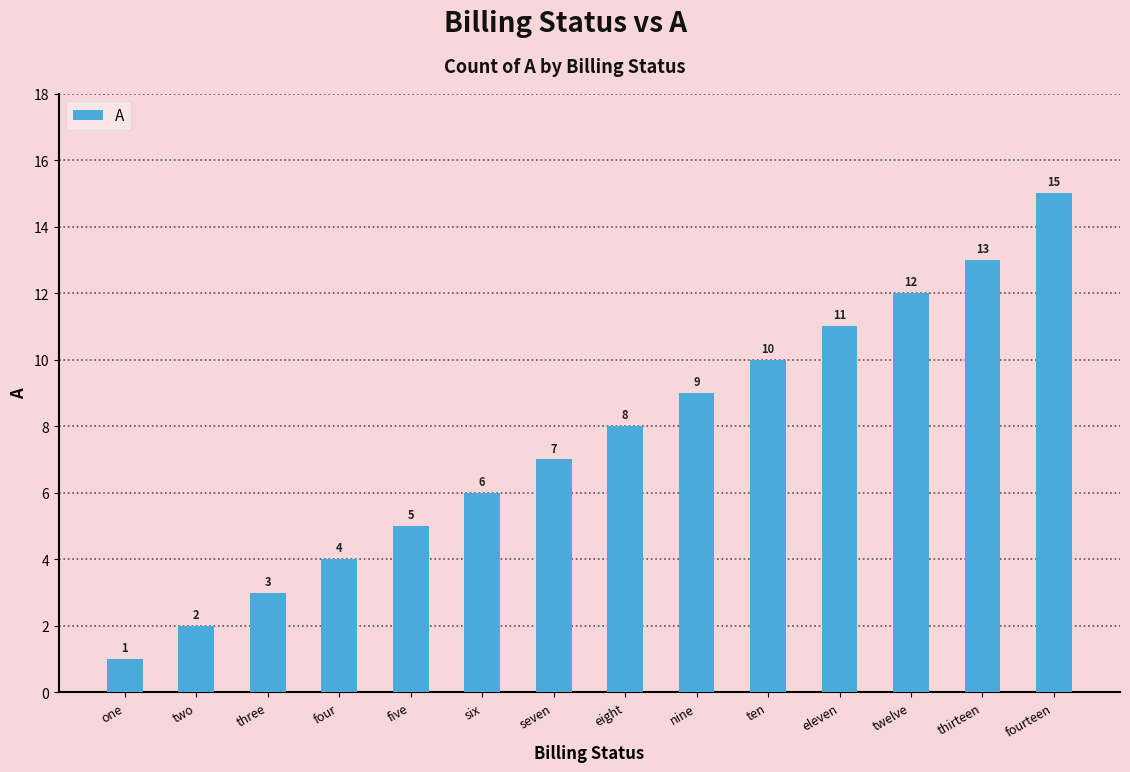

What is the label of the 14th bar from the right?

one